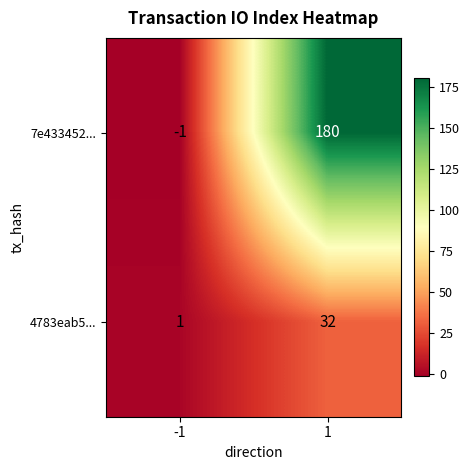

What value does the 7e433452... series have at 1, to the nearest 5?

180